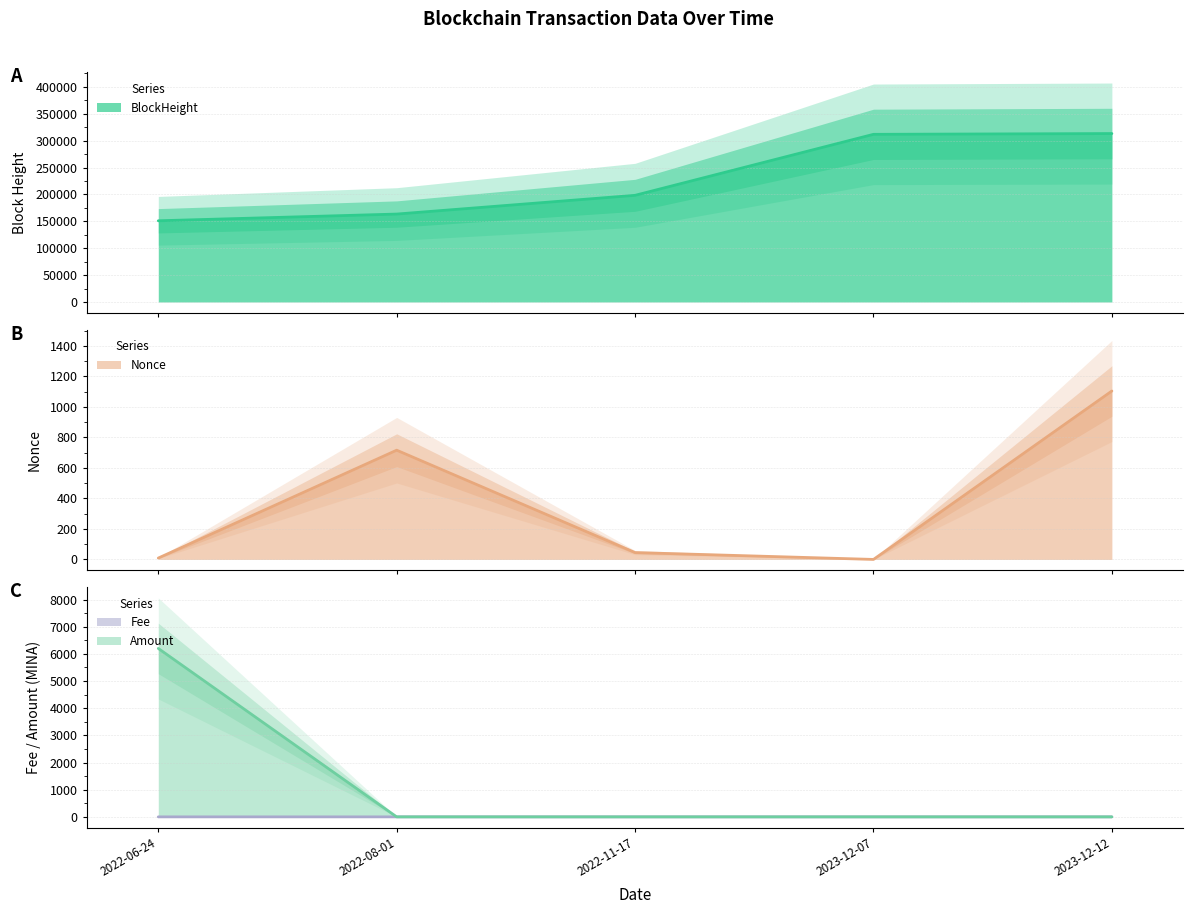

Rank the series by their maximum value, from lowest to highest.

Fee, Nonce, Amount, BlockHeight